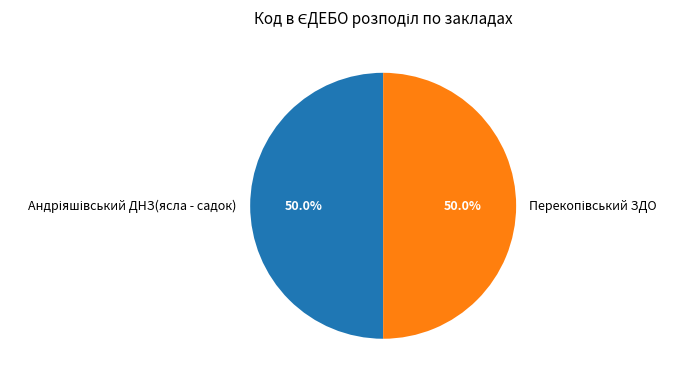

What is the smallest slice in the pie chart?

Андріяшівський ДНЗ(ясла - садок)